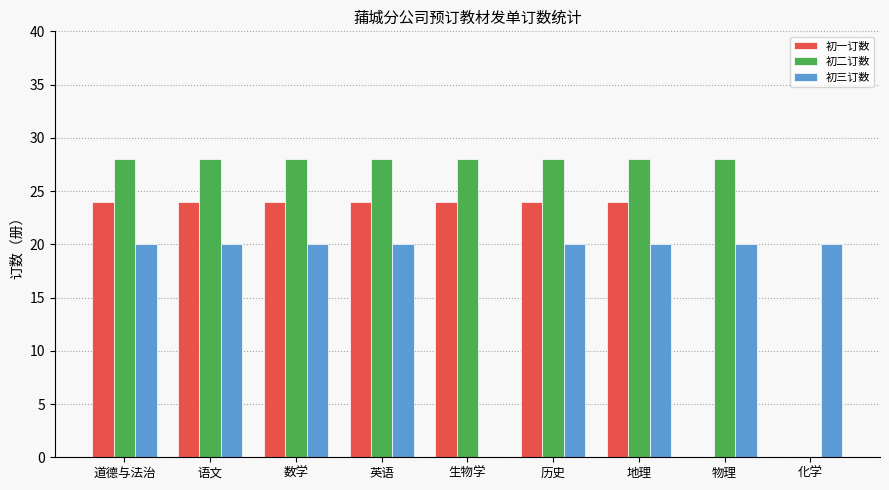

Is it true that 初一订数 equals 13 at 化学?

False